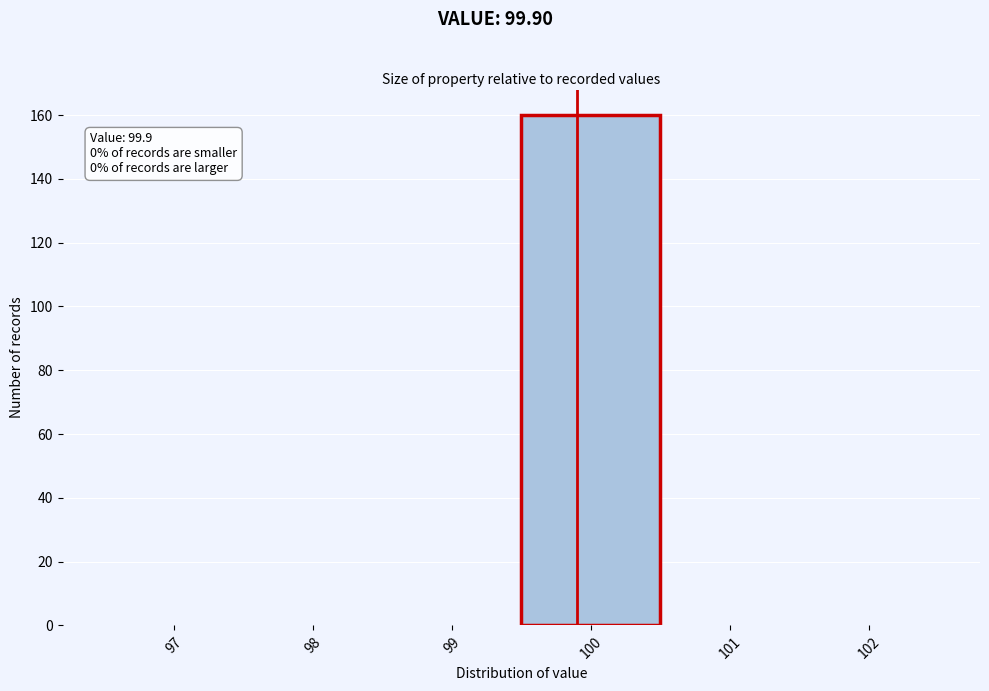

Over which range of the x-axis is the bar tallest?

99.5 to 100.5